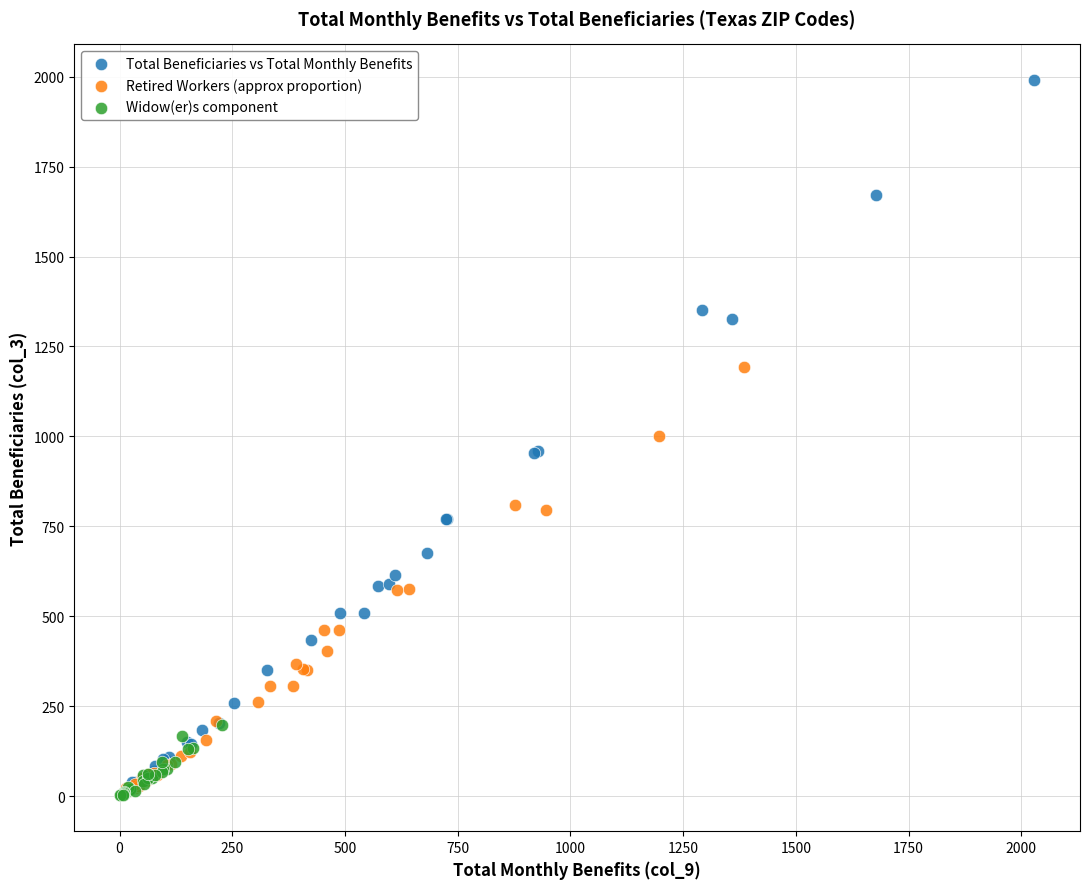

Which series contains the highest Y value?

Total Beneficiaries vs Total Monthly Benefits